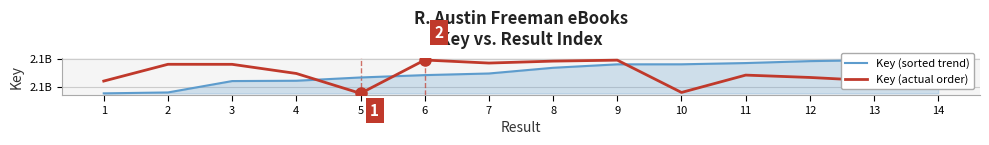

How many interior local peaks does the Key (actual order) series have?

4